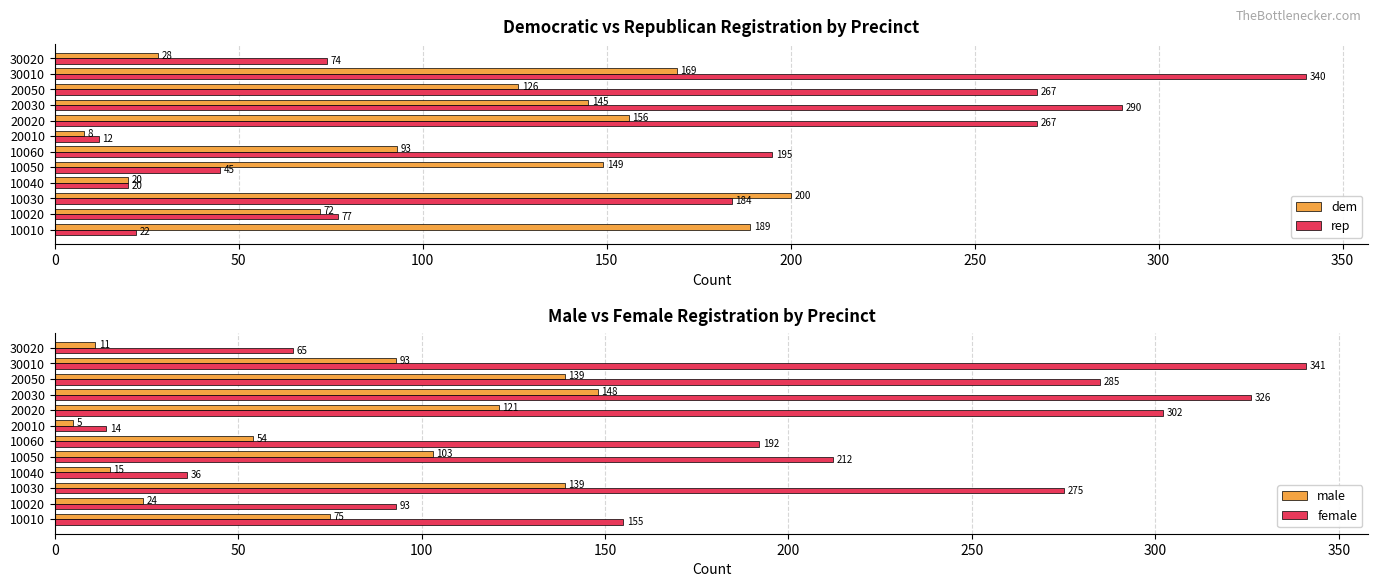

What are all the series names shown in the legend?

dem, rep, male, female